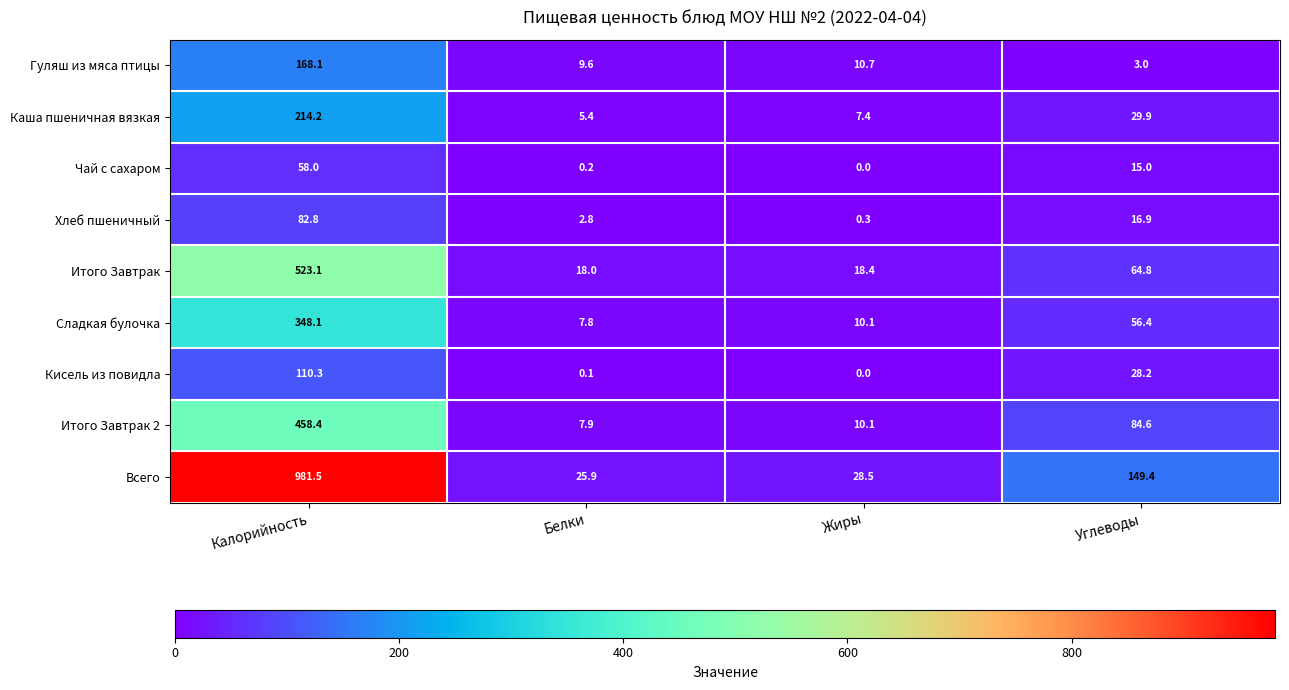

Which series has the largest range (max minus min)?

Всего